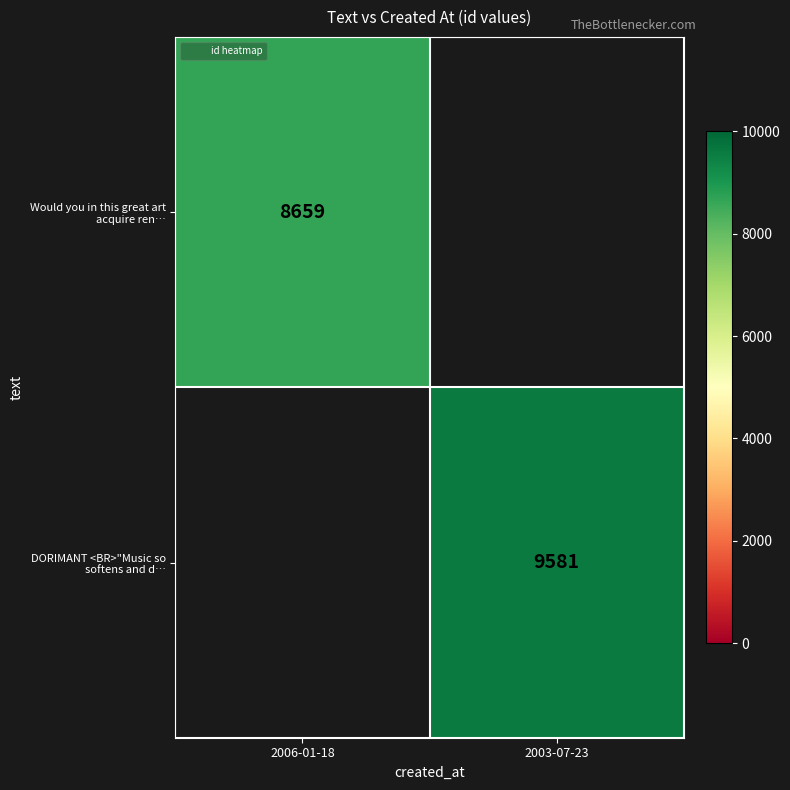

List the series in order of their peak value, lowest first.

Would you in this great art acquire ren…, DORIMANT <BR>"Music so softens and d…